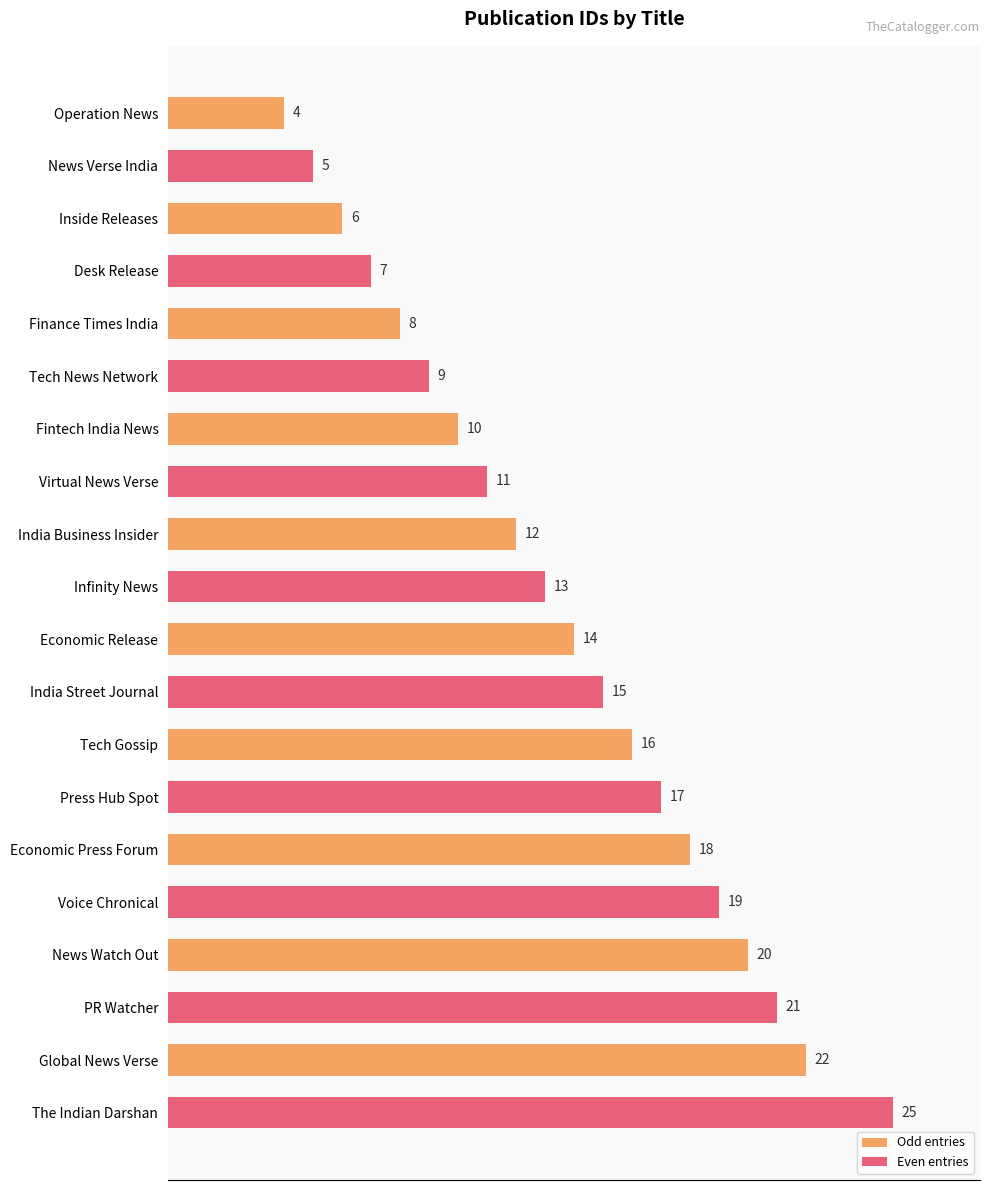

Rank the series by their maximum value, from highest to lowest.

Even entries, Odd entries